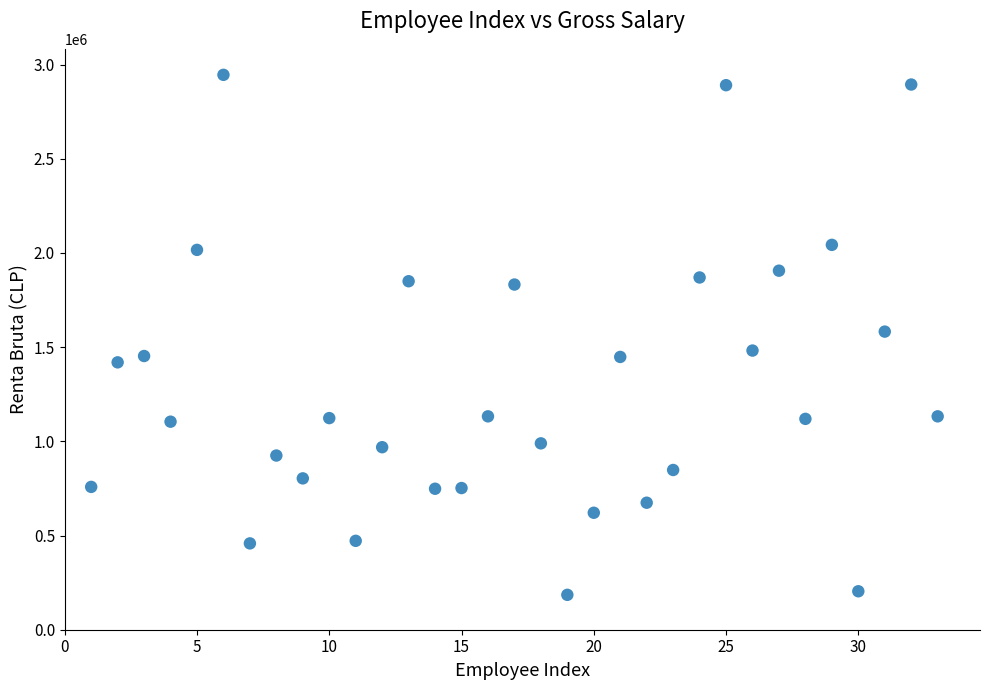

What is the range of Y values (max minus min)?

2760147